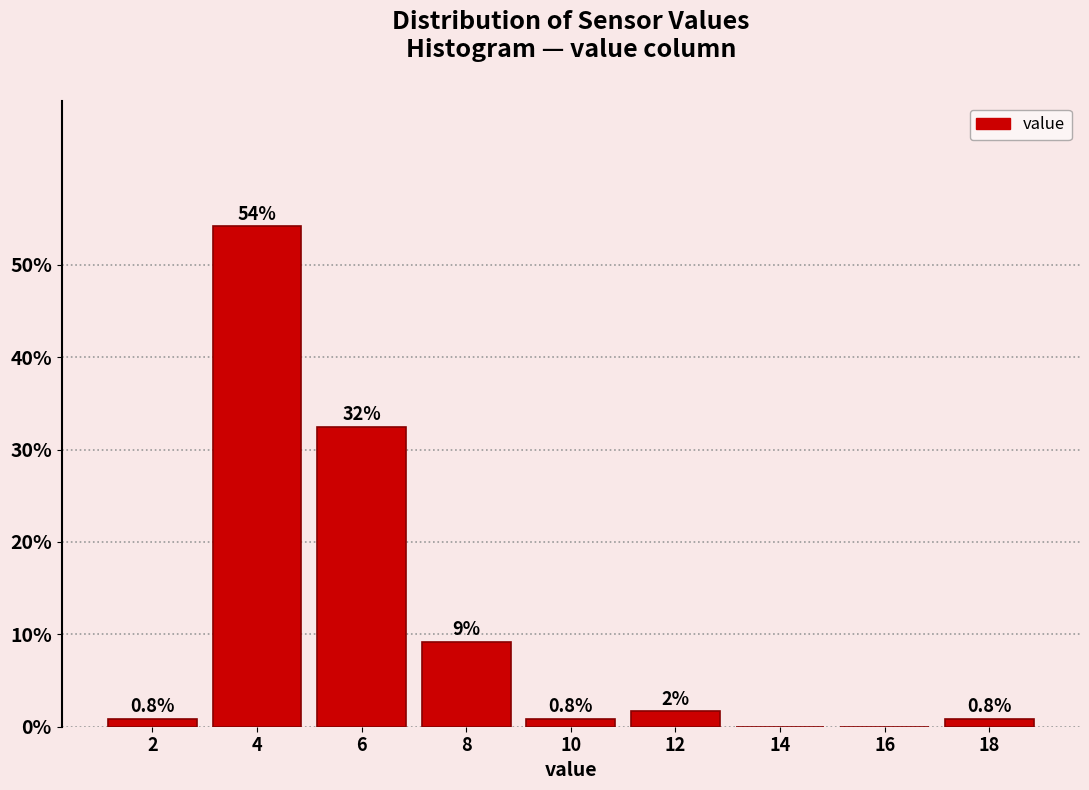

Which range on the x-axis has the tallest bar?

3 to 5